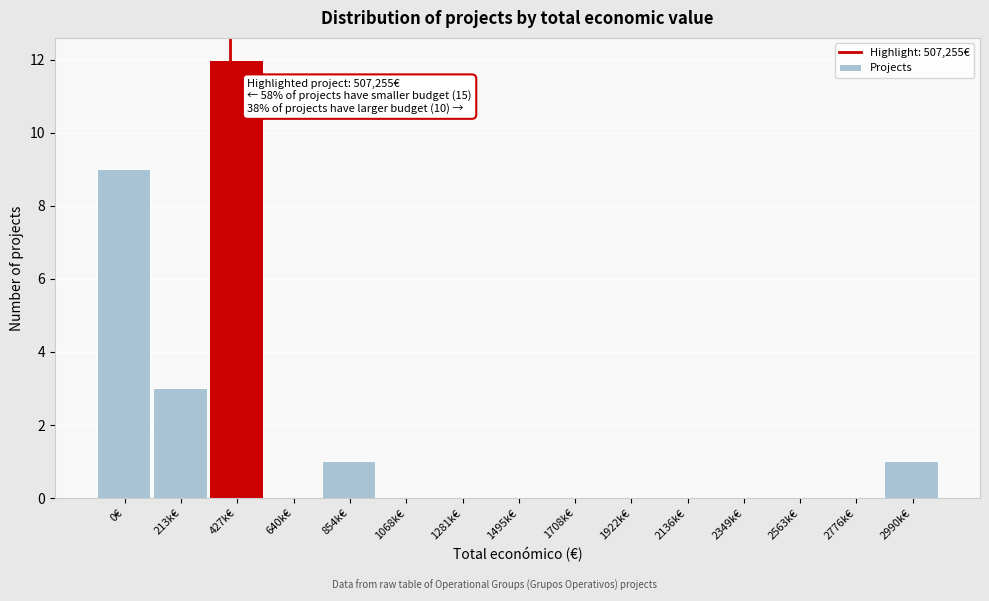

Reading right to left, what are all the values shown in this chart?

2990k€=1	2776k€=0	2563k€=0	2349k€=0	2136k€=0	1922k€=0	1708k€=0	1495k€=0	1281k€=0	1068k€=0	854k€=1	640k€=0	427k€=12	213k€=3	0€=9